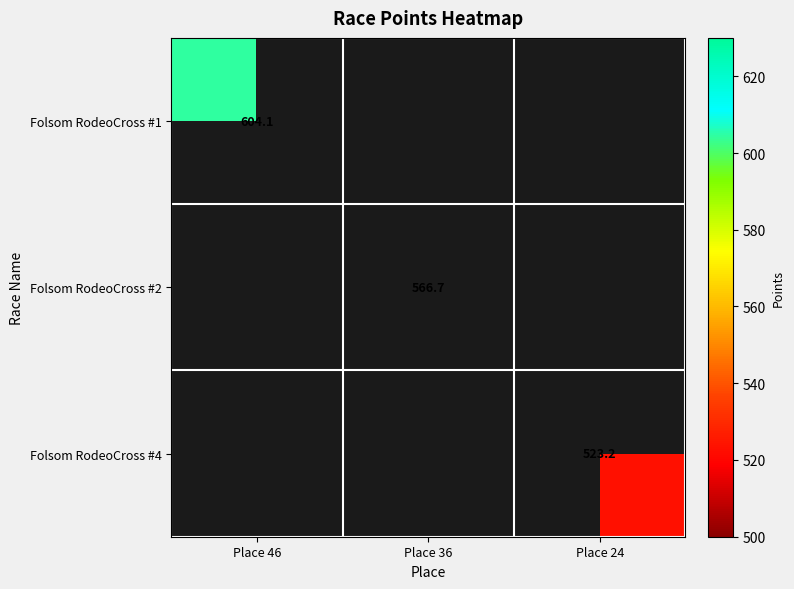

How many positive values does the Folsom RodeoCross #4 series have?

1